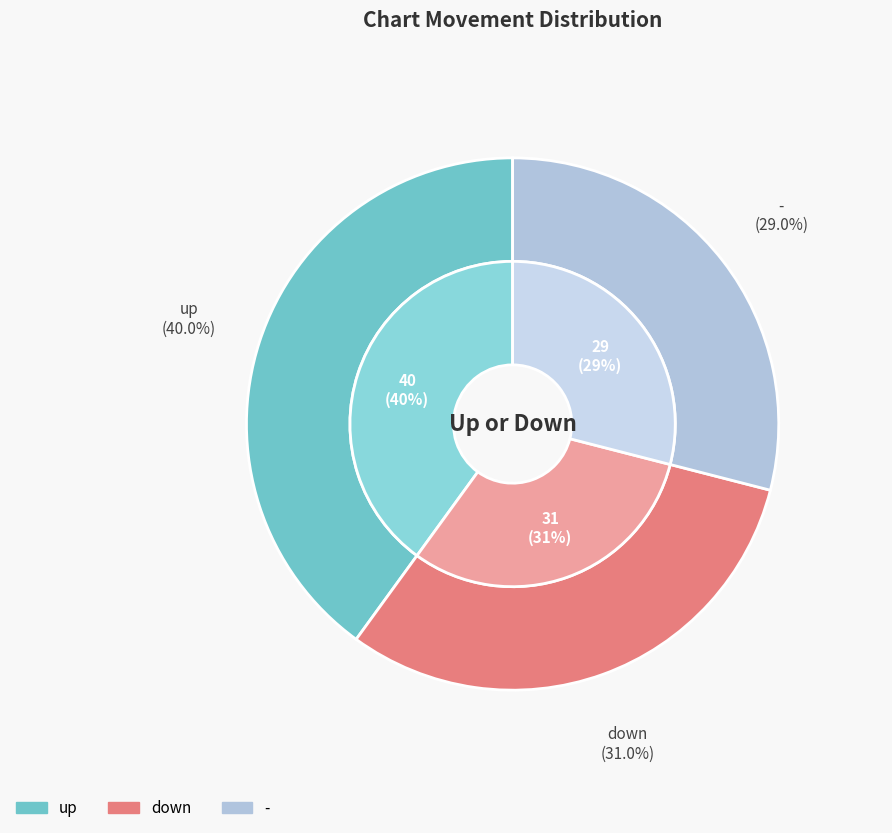

To the nearest percent, what is the difference between the largest and smallest slice percentages?

11%